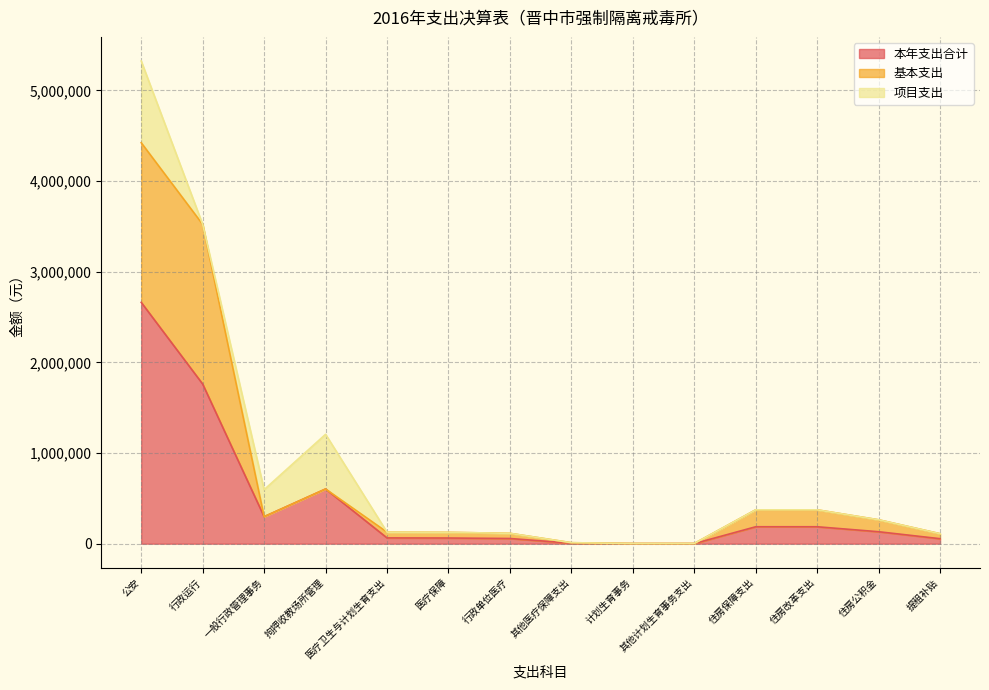

At which label does 基本支出 reach its peak?

公安